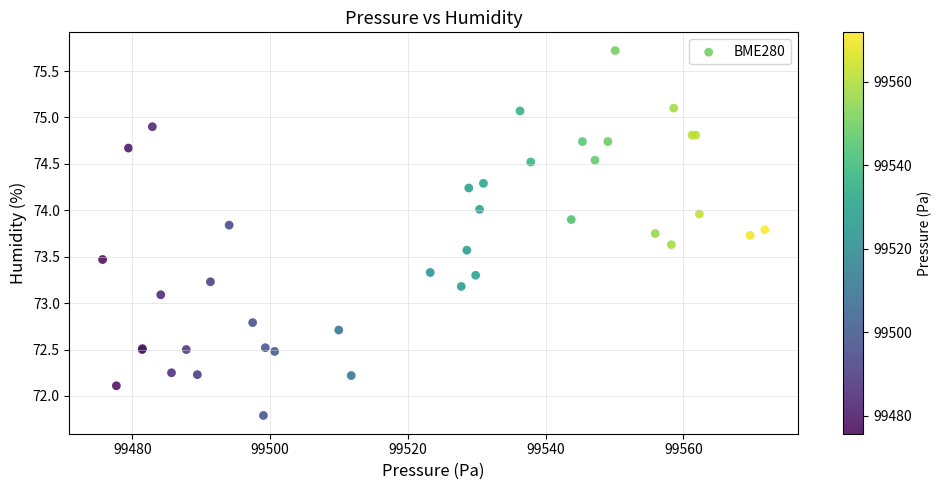

What Y value in the scatter plot is closest to 73?

73.1